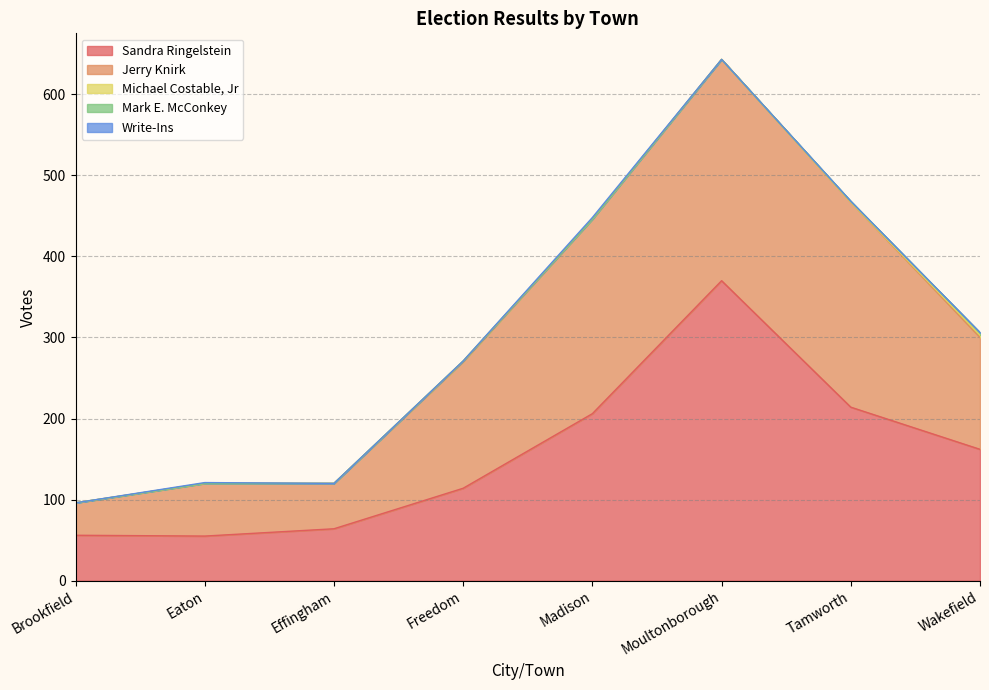

How many lines are shown in the chart?

5